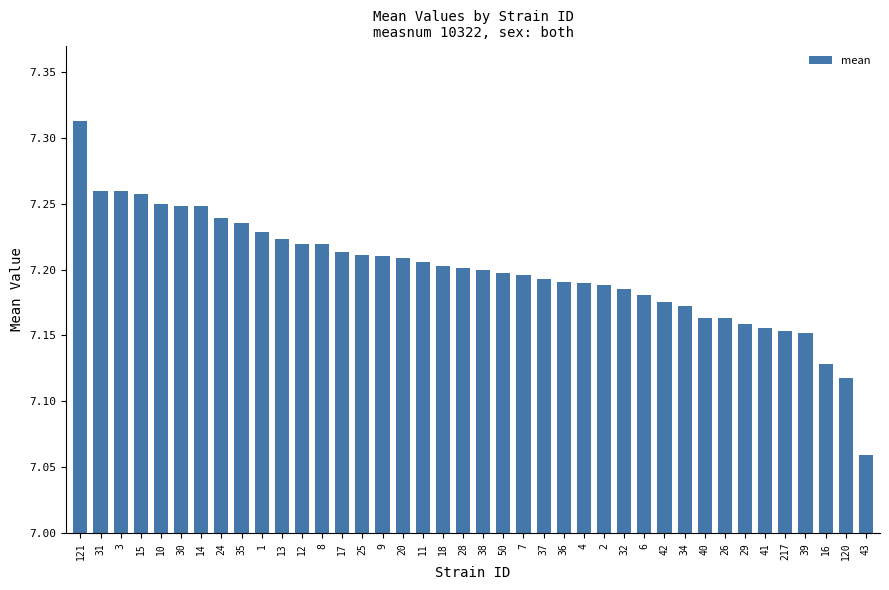

Which label corresponds to the smallest value in the chart?

43